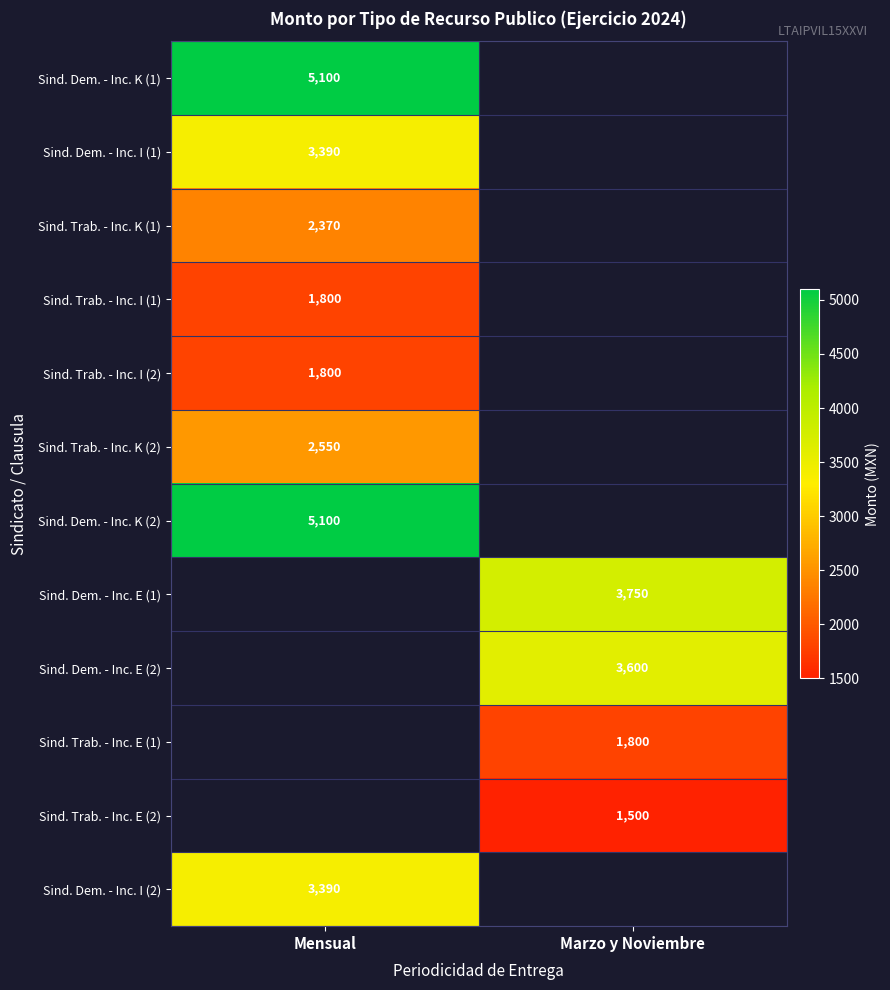

Which has a higher value, Marzo y Noviembre or Mensual?

Mensual